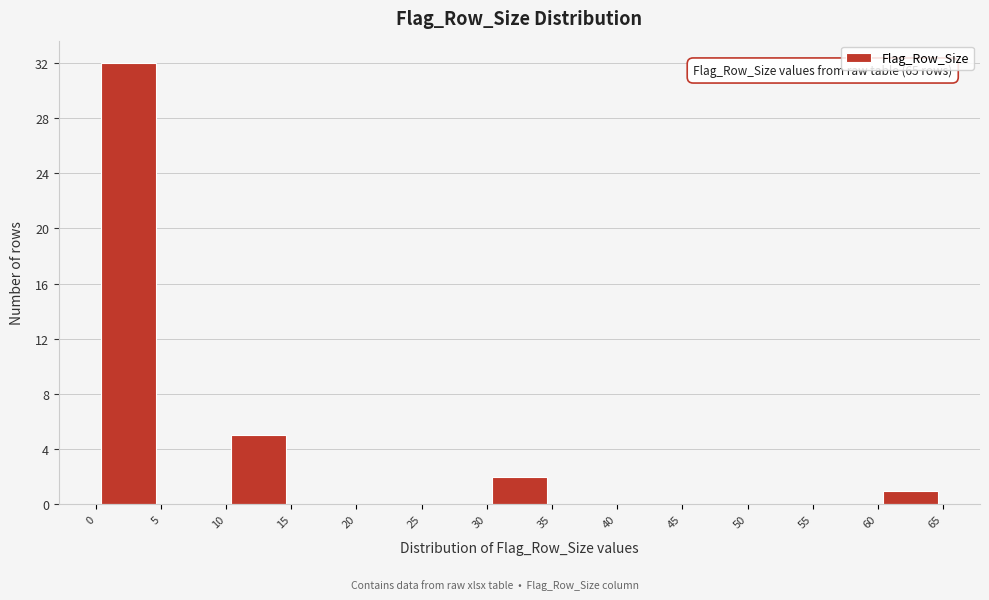

Over which range of the x-axis is the bar tallest?

0 to 5